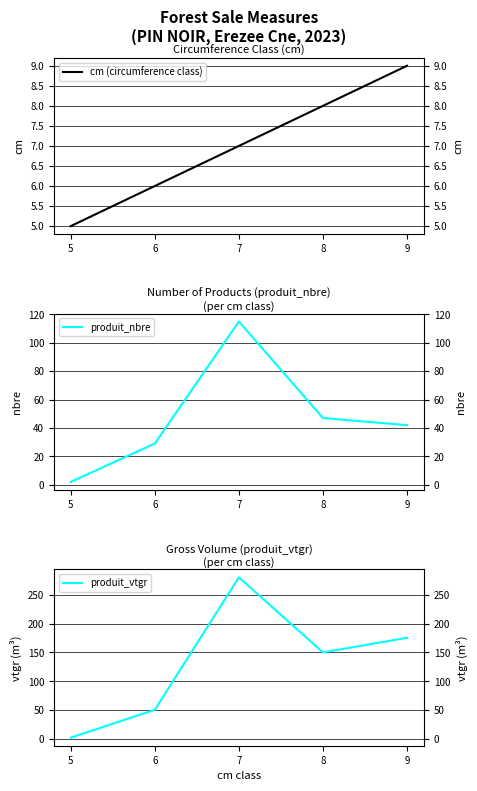

At which category is the sum across all series the highest?

7